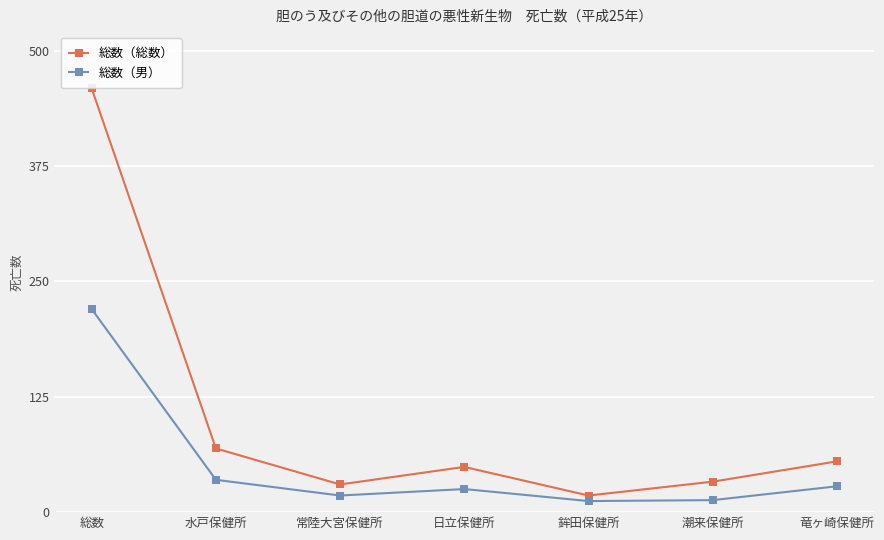

True or false: 総数（男） has more than 2 points higher than both neighbors.

False